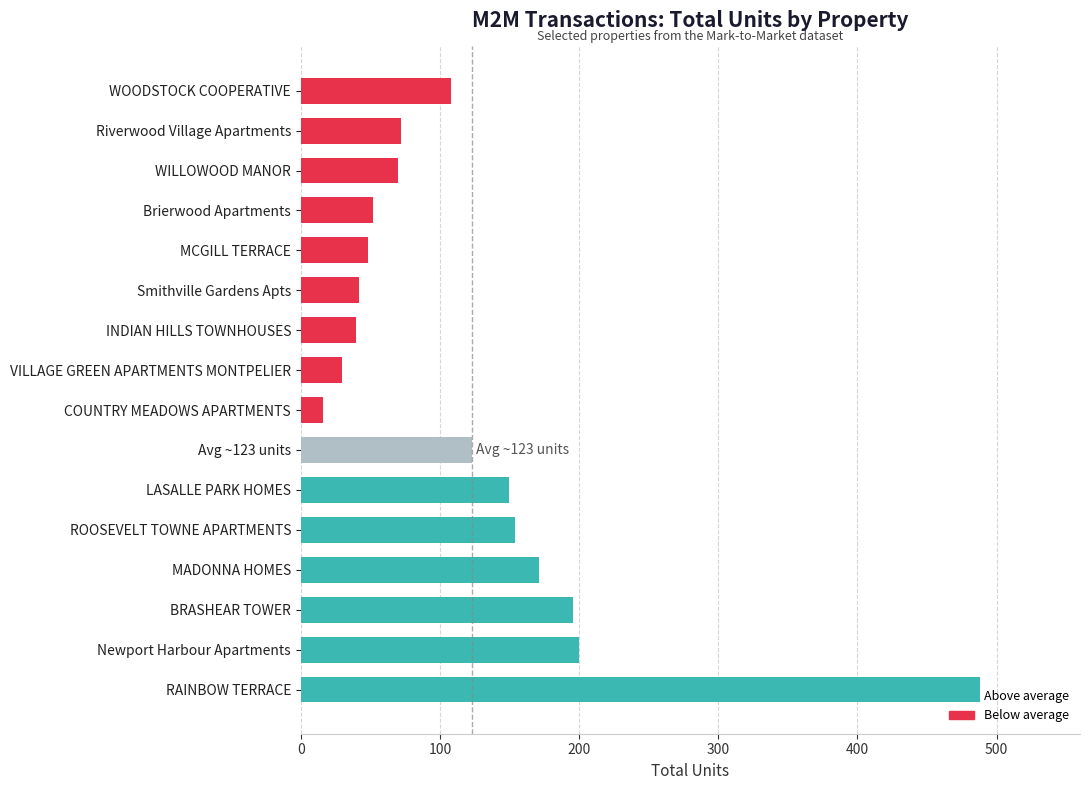

At which category does the chart reach its peak across all series?

RAINBOW TERRACE